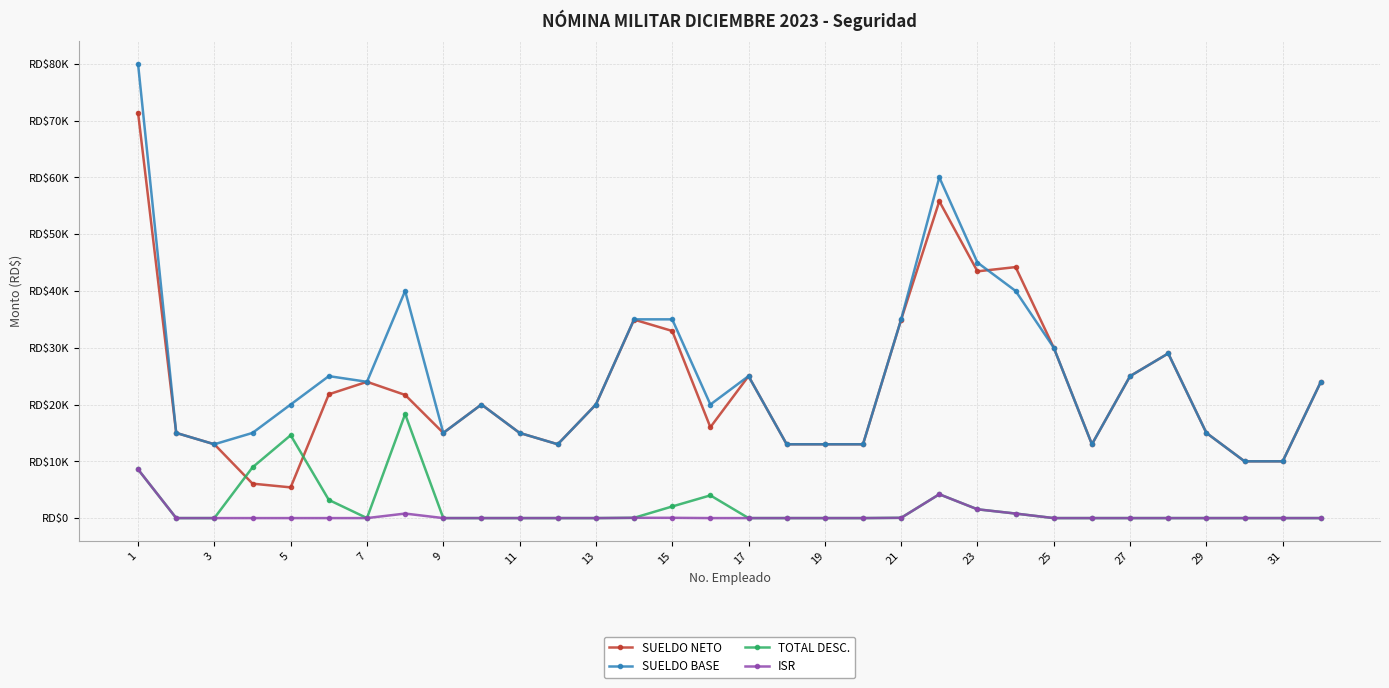

Rank the series by their maximum value, from lowest to highest.

ISR, TOTAL DESC., SUELDO NETO, SUELDO BASE